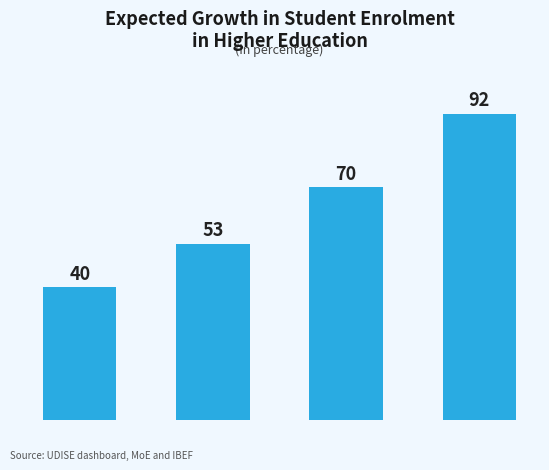

Approximately how many times larger is the value at FY25 compared to FY20?

1.3